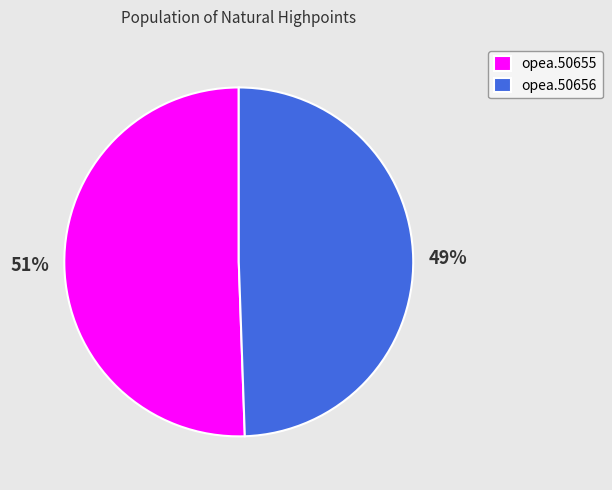

True or false: opea.50655 accounts for 45% of the total.

False